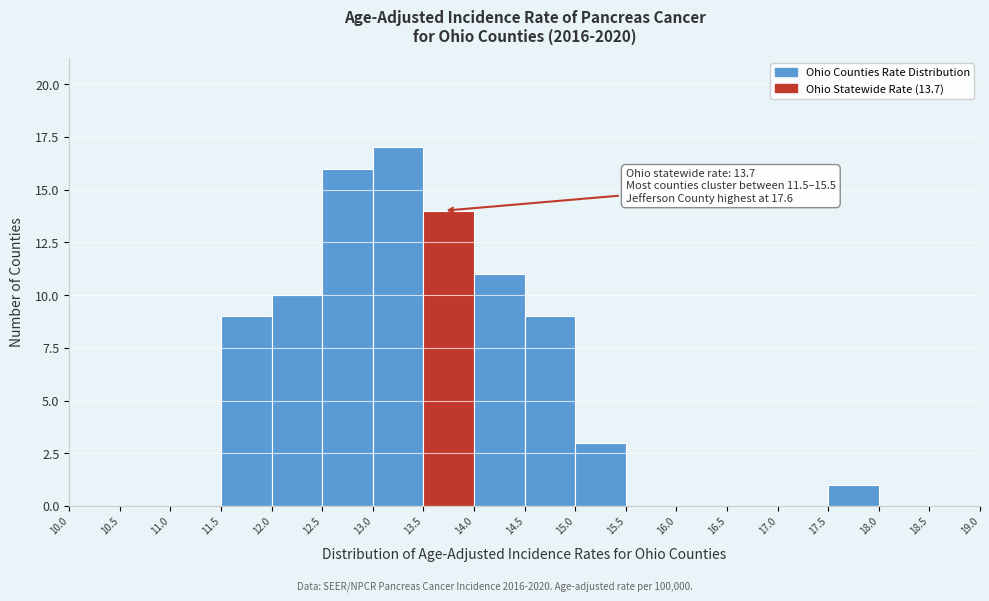

Which range on the x-axis has the tallest bar?

13.0 to 13.5